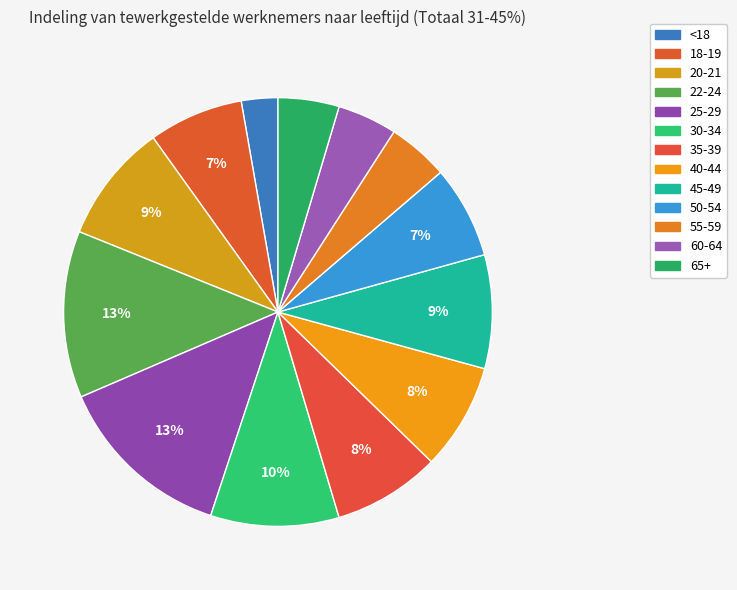

Count the number of slices in the pie.

13